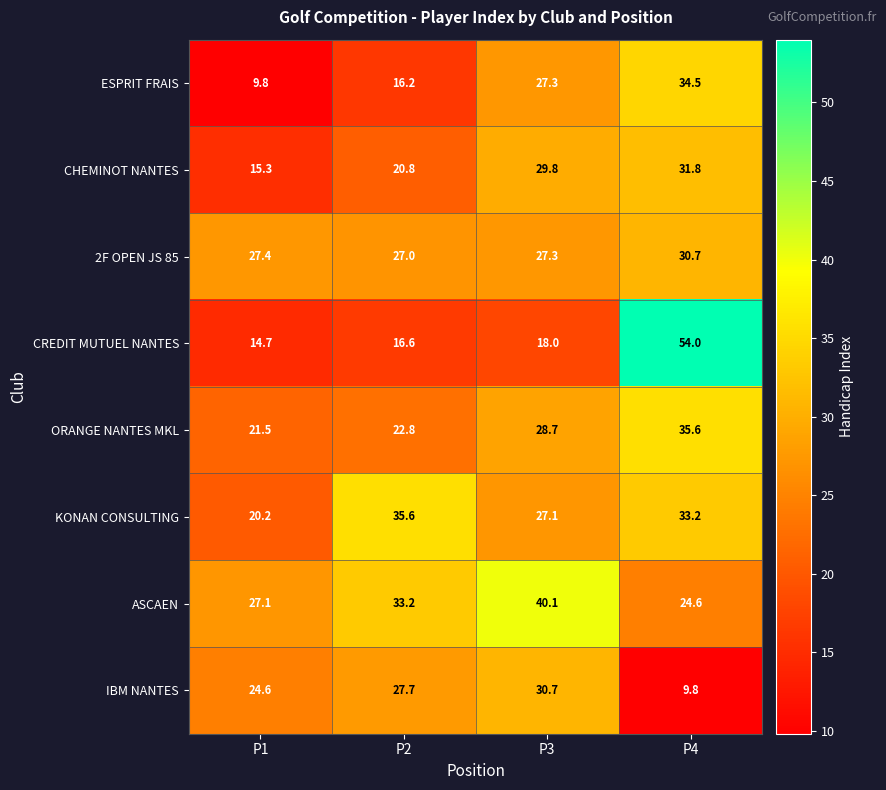

At P1, list the series in order from smallest to largest.

ESPRIT FRAIS, CREDIT MUTUEL NANTES, CHEMINOT NANTES, KONAN CONSULTING, ORANGE NANTES MKL, IBM NANTES, ASCAEN, 2F OPEN JS 85